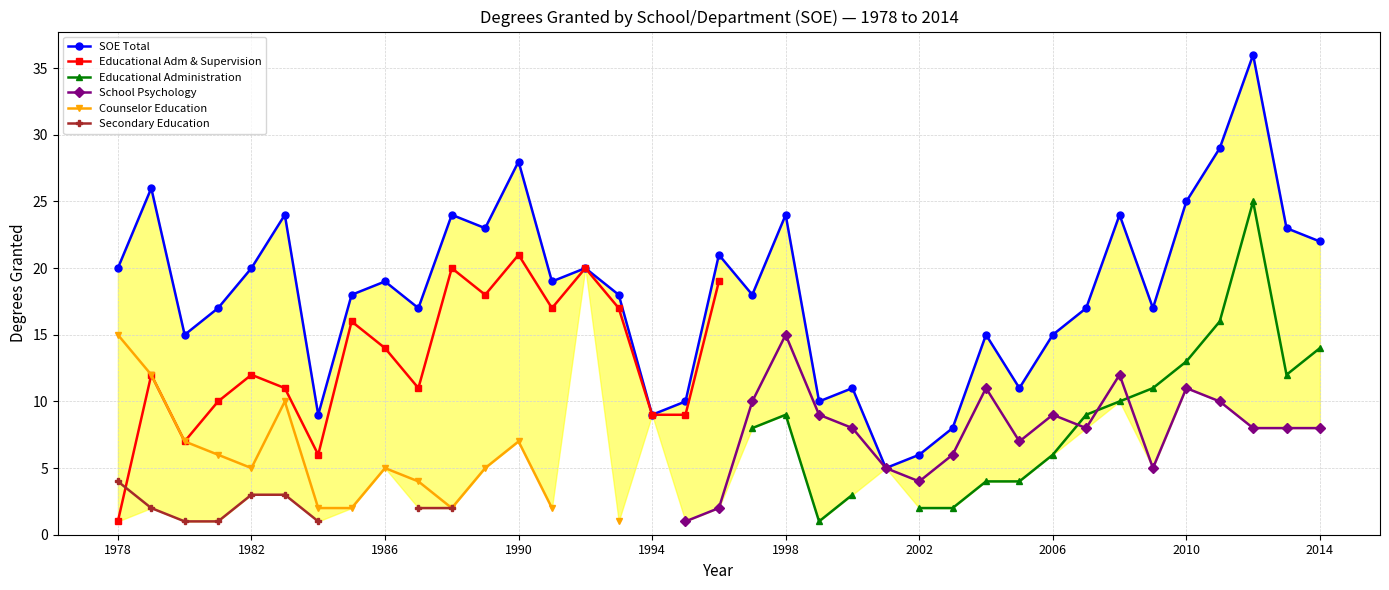

At how many categories does at least one series exceed 13?

28